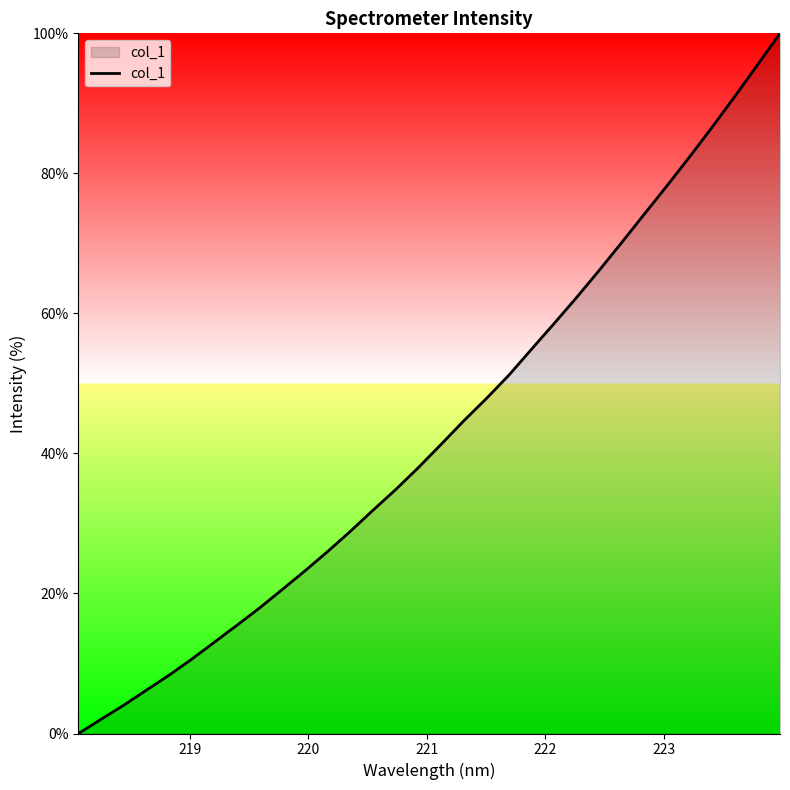

What is the maximum value shown in the chart?

100.0